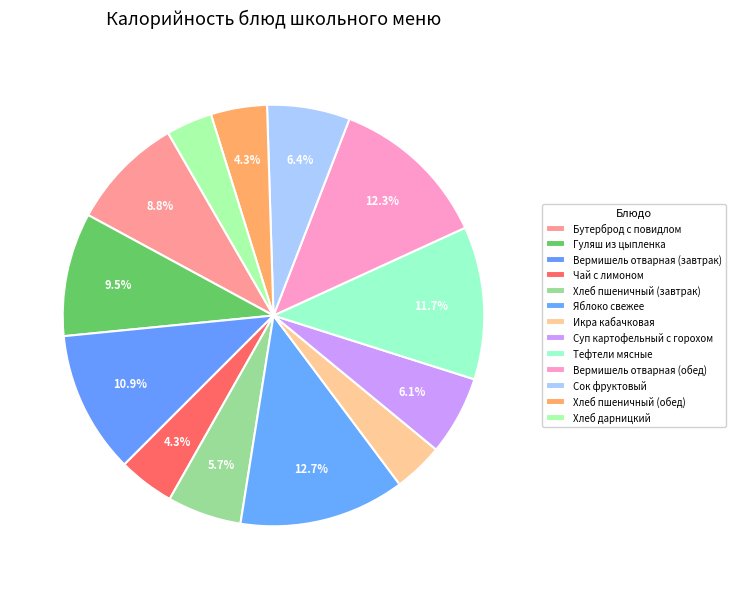

How many slices are in this pie chart?

13